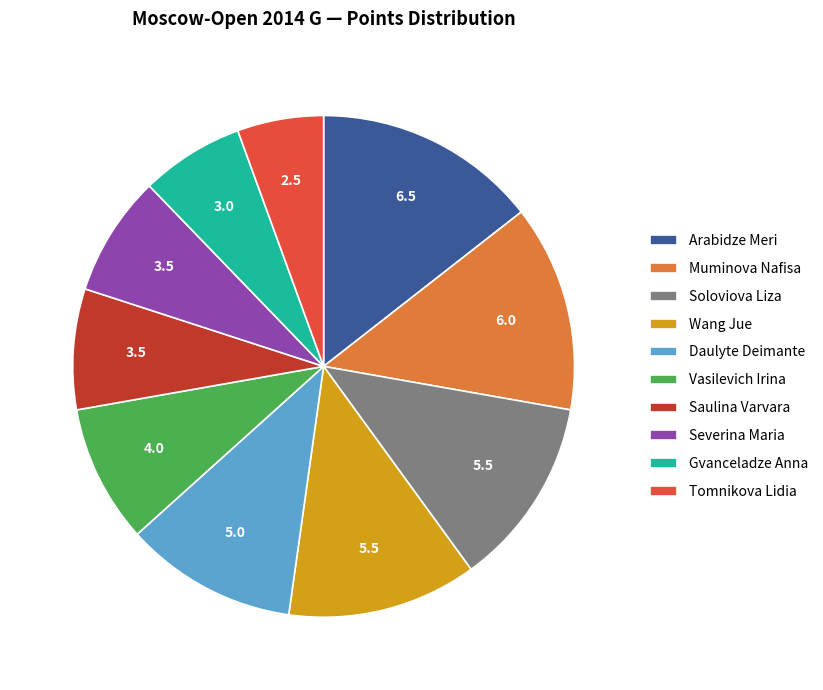

Is there a majority slice in this chart?

No